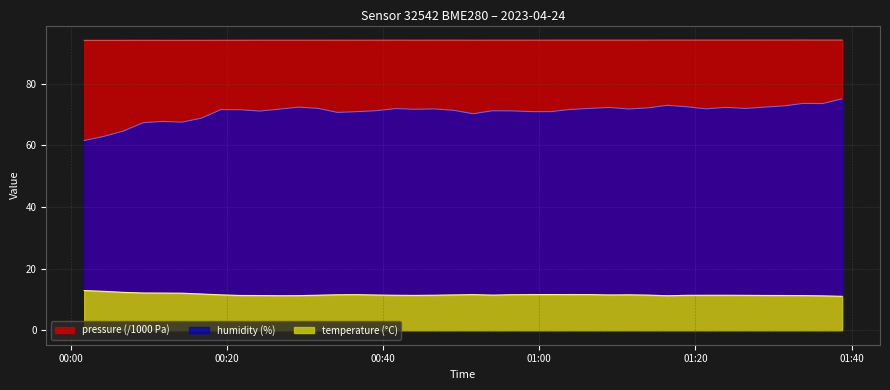

What is the highest value of the pressure series?

94.2